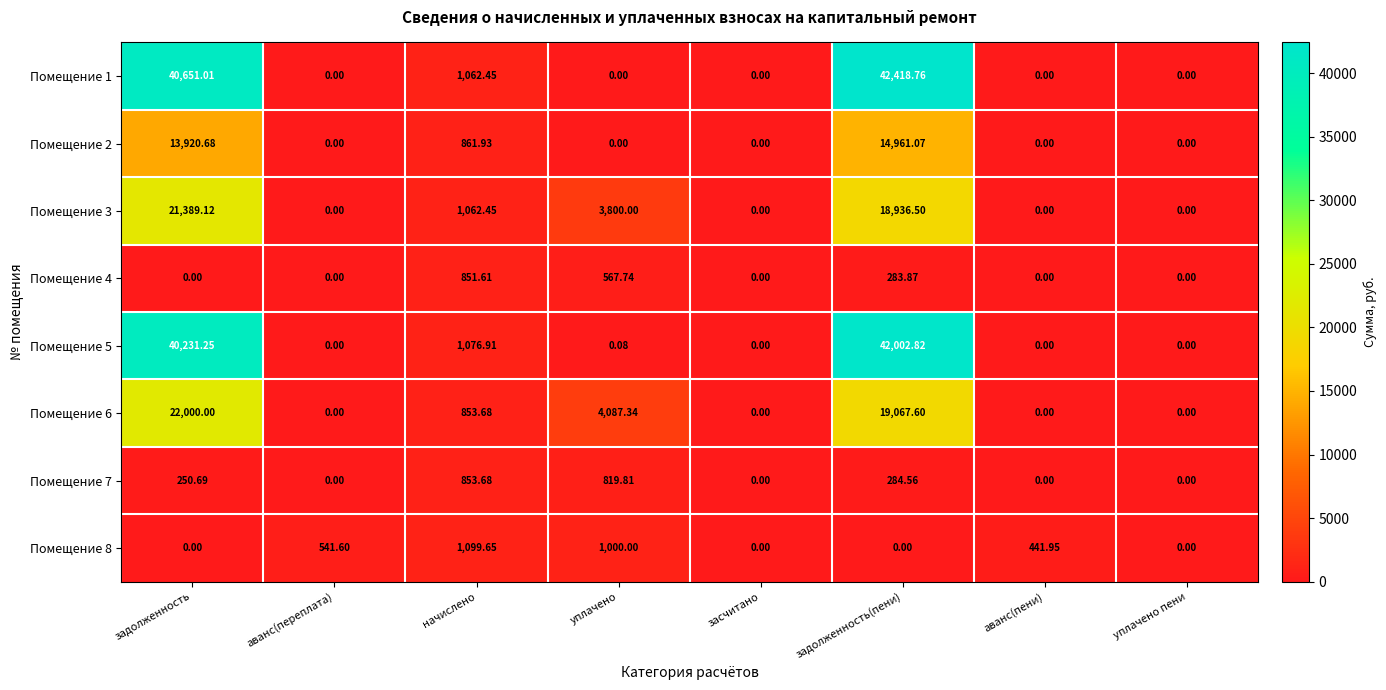

How many positive values does the Помещение 2 series have?

3